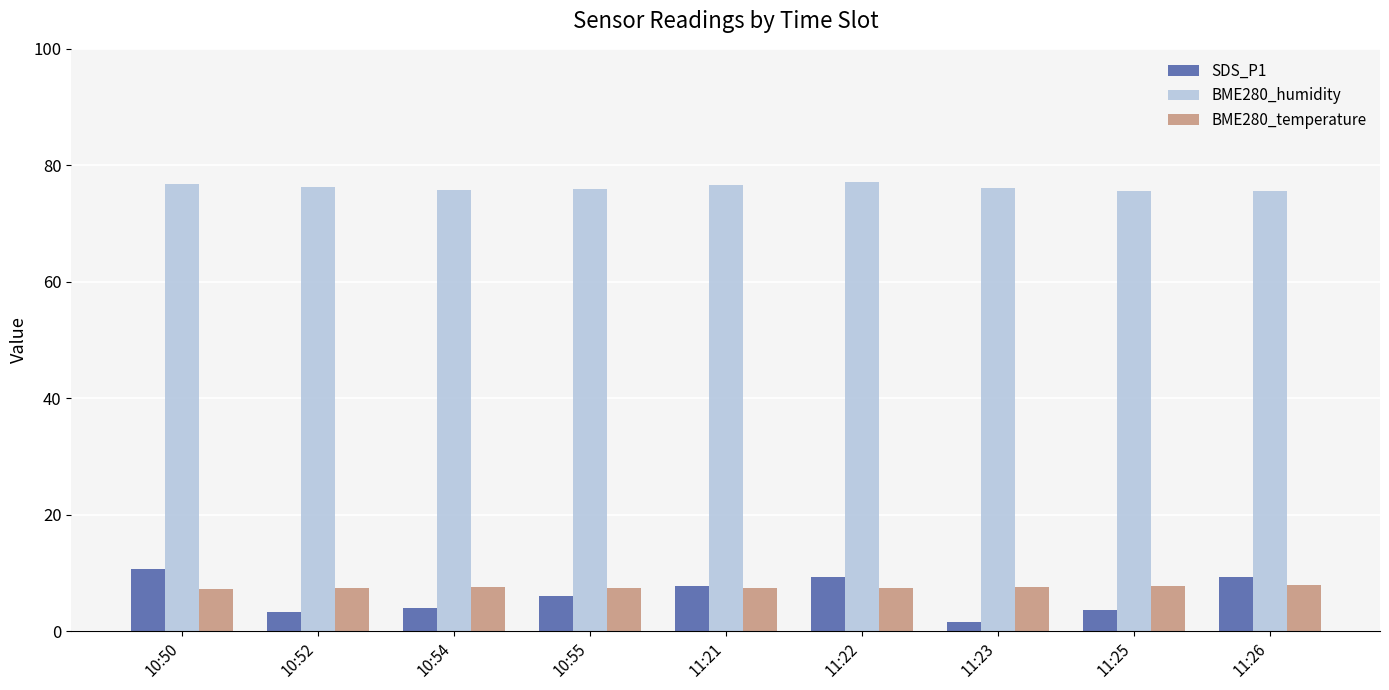

What is the sum of all BME280_temperature values?

67.9